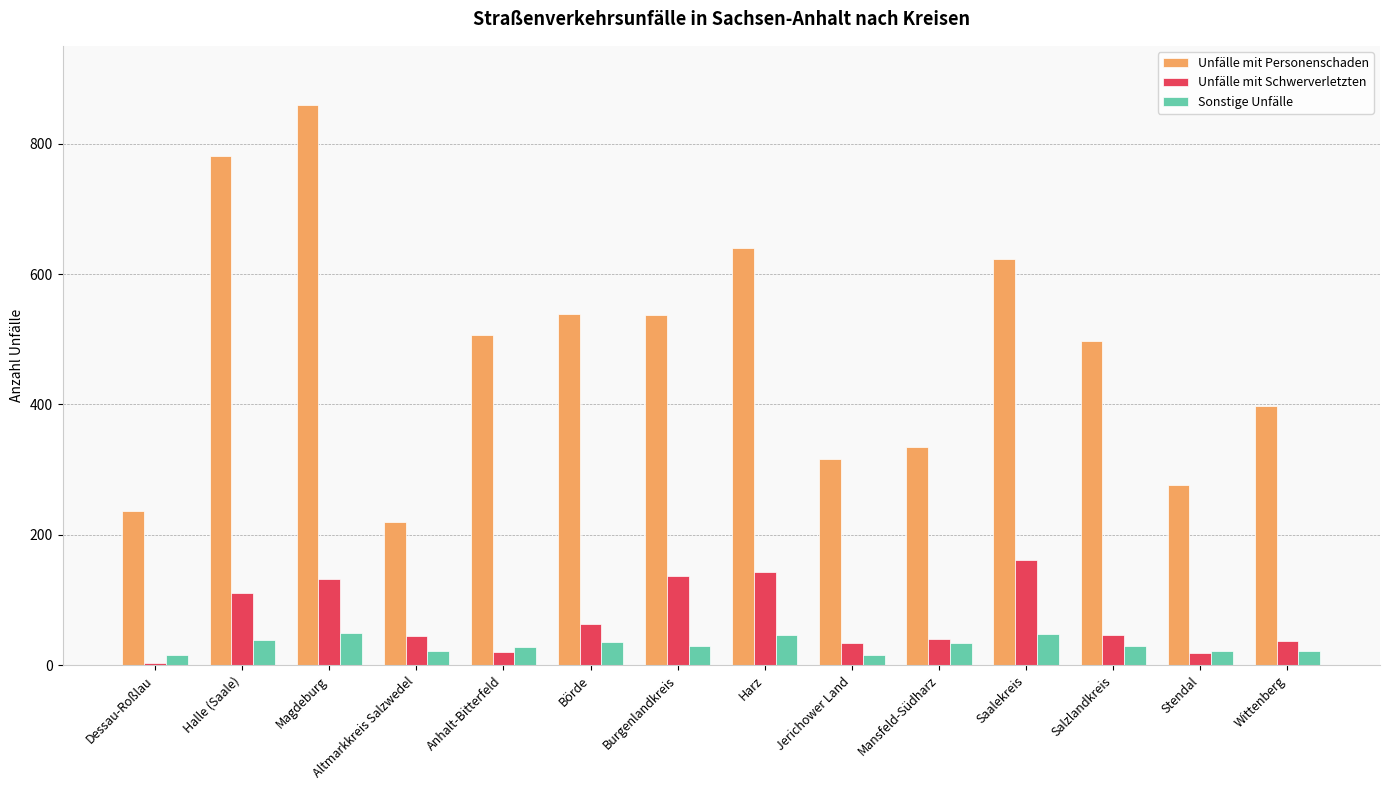

What is the difference between the second highest and second lowest values in the Unfälle mit Personenschaden series?

544